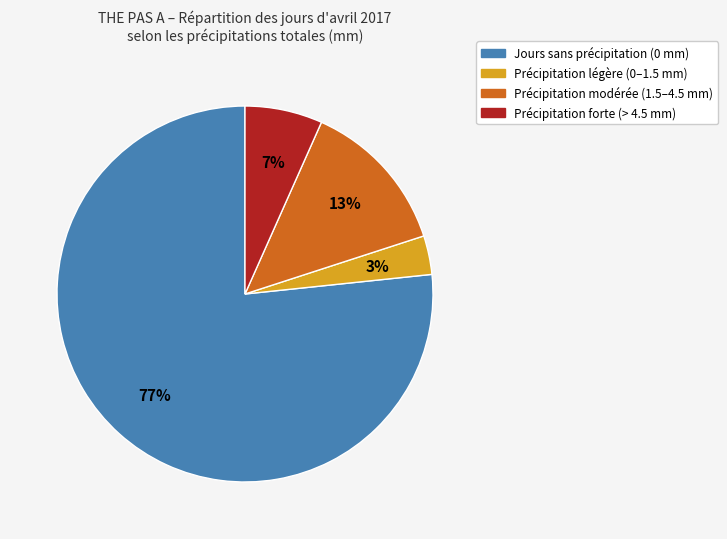

Is there any slice that represents more than half of the pie?

Yes